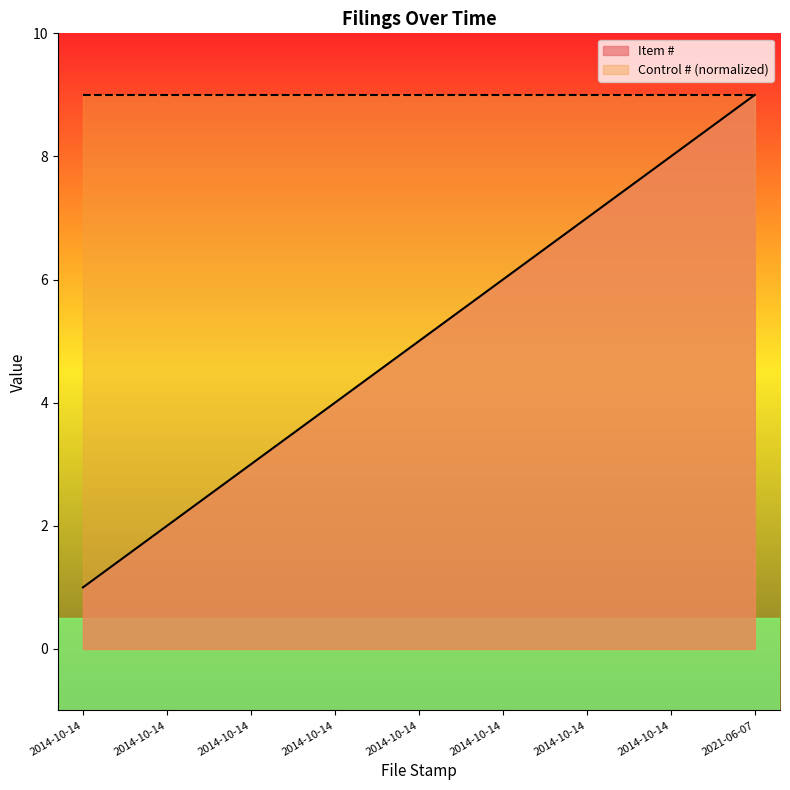

Does the chart display data point markers on the line(s)?

No